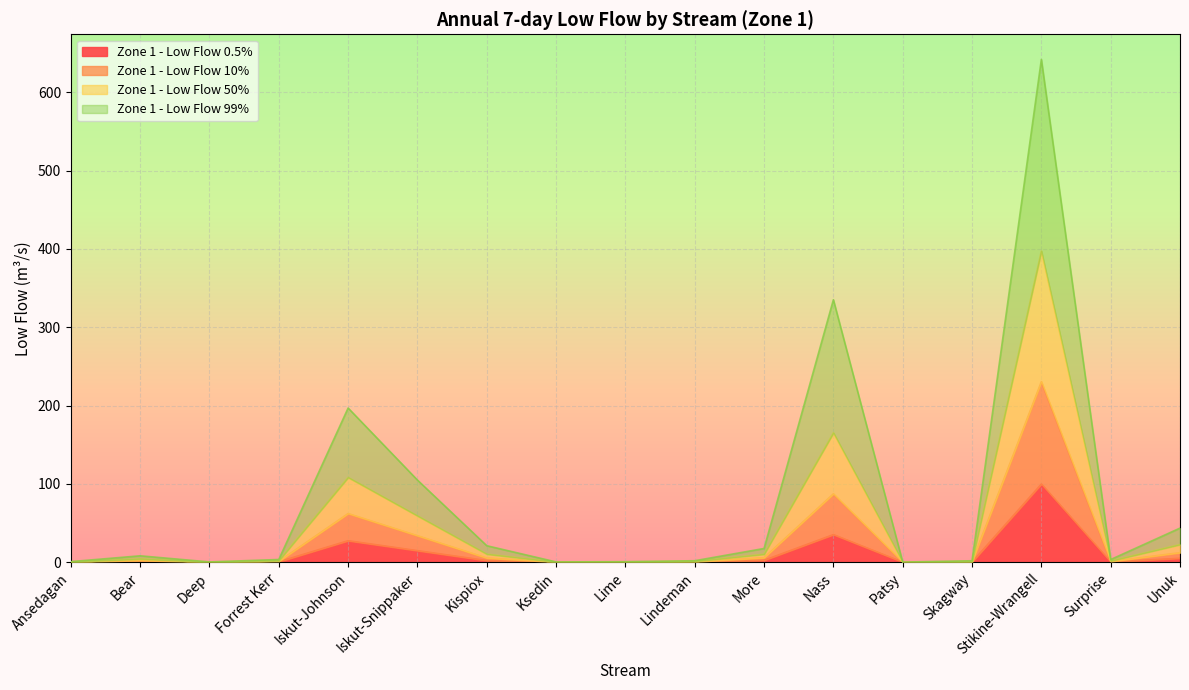

The value of Zone 1 - Low Flow 10% at Iskut-Johnson is 39.3. True or false?

False